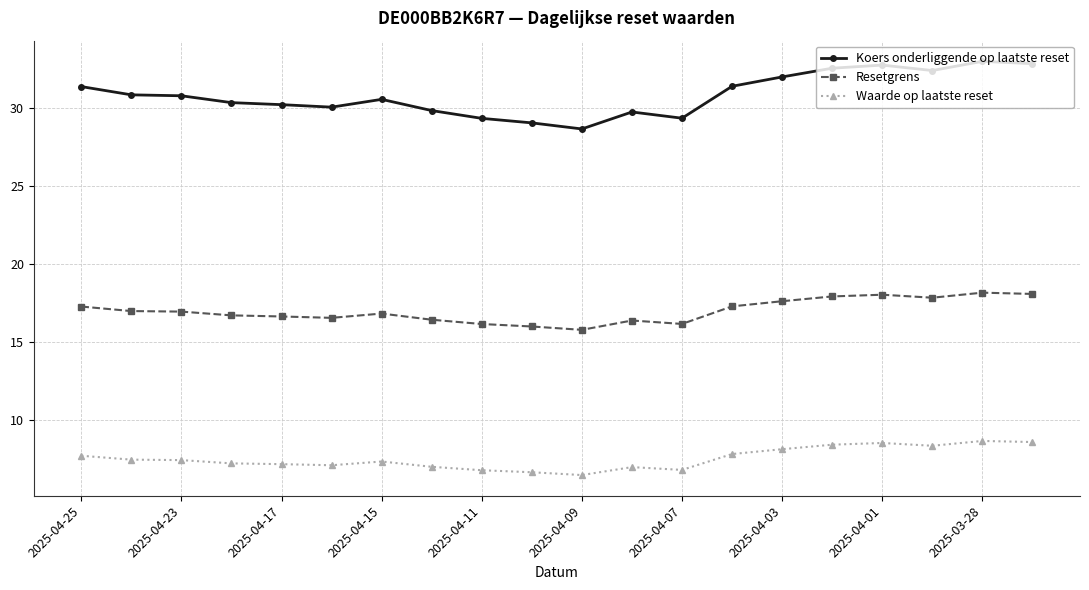

What is the difference between the maximum and minimum values in the Koers onderliggende op laatste reset series?

4.3